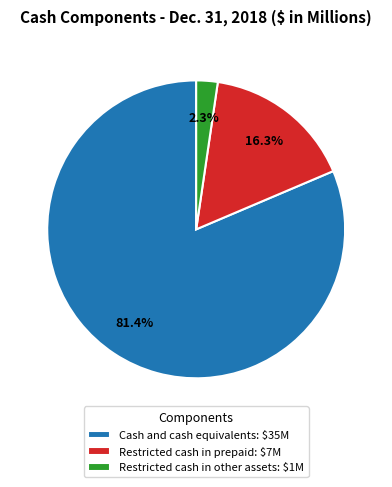

Combined, do Restricted cash in other assets and Cash and cash equivalents account for over 50%?

Yes